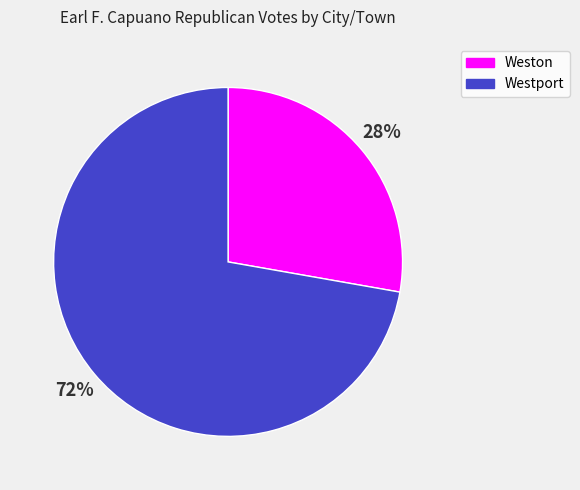

How many slices are in this pie chart?

2